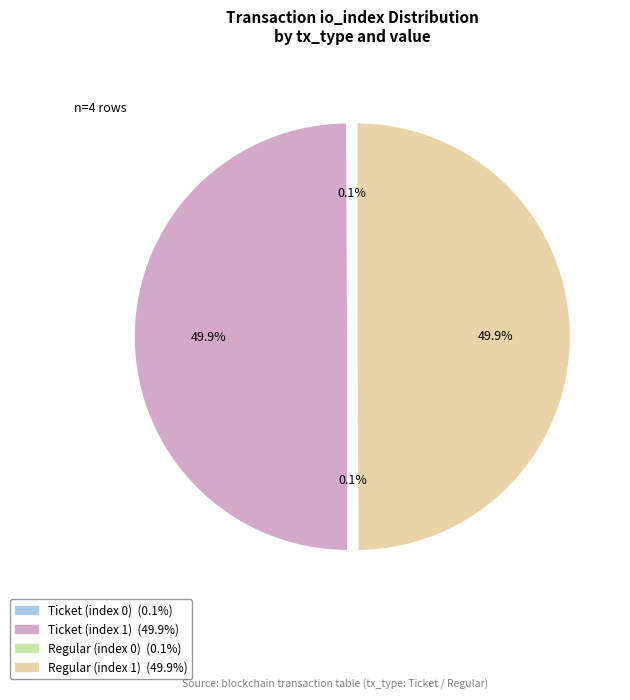

How many slices are in this pie chart?

4